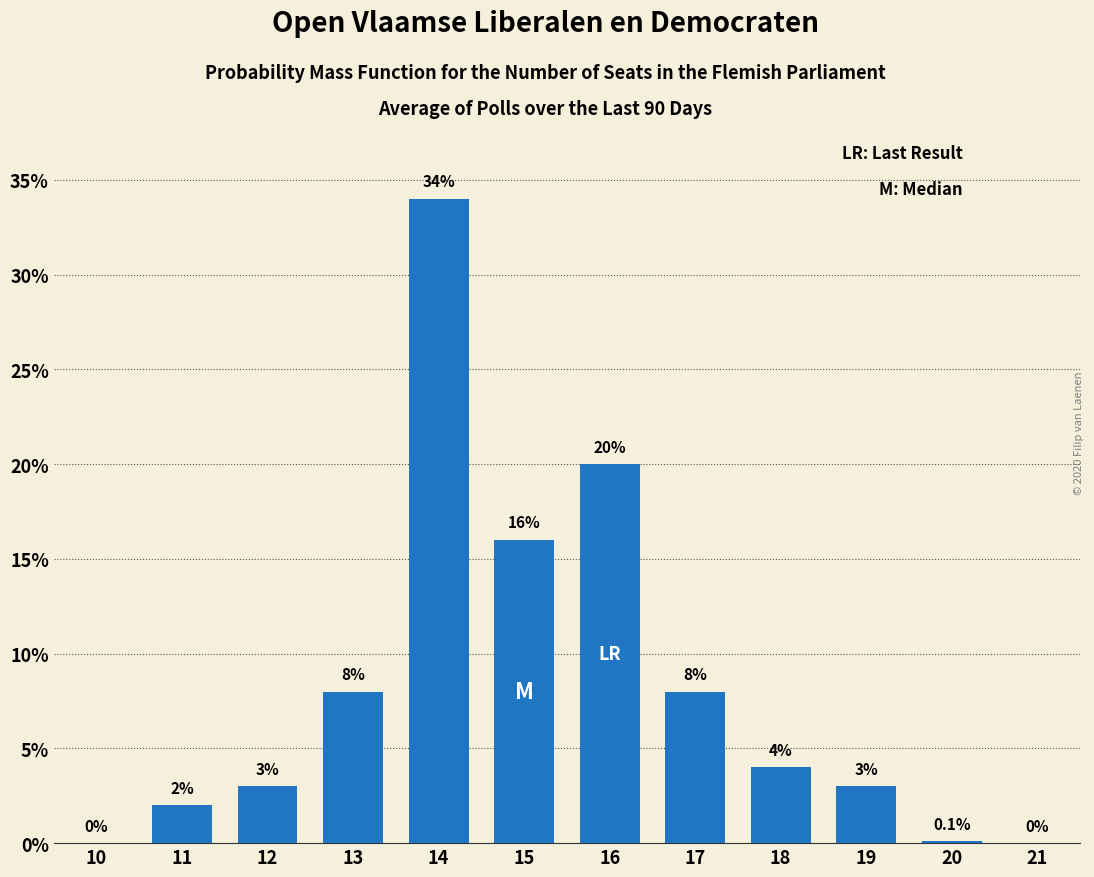

Reading right to left, list all the values displayed in this chart.

21=0.0	20=0.1	19=3.0	18=4.0	17=8.0	16=20.0	15=16.0	14=34.0	13=8.0	12=3.0	11=2.0	10=0.0